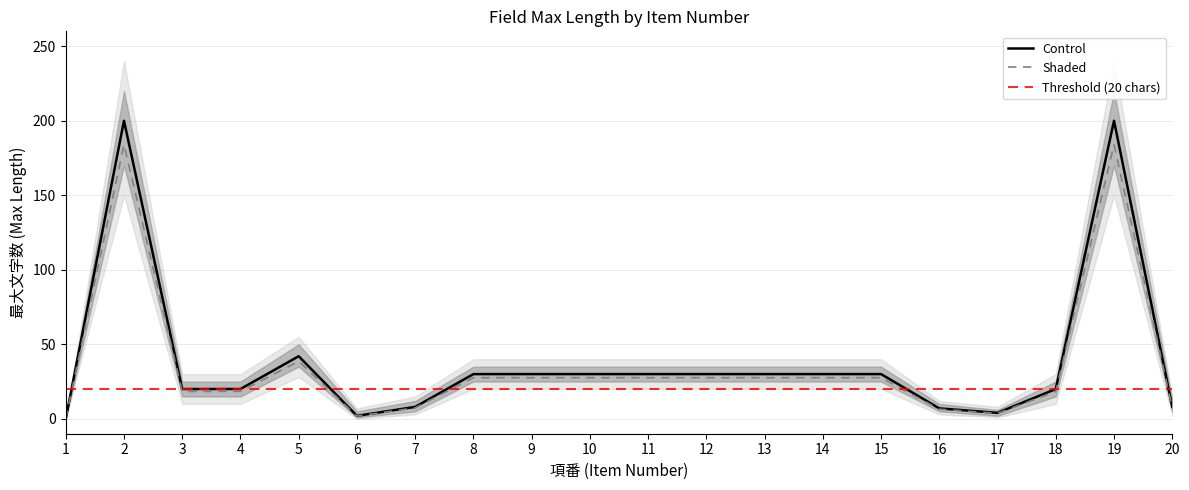

Is the value of 最大文字数_outer_lower at 19 greater than the value of 最大文字数_upper at 13?

Yes